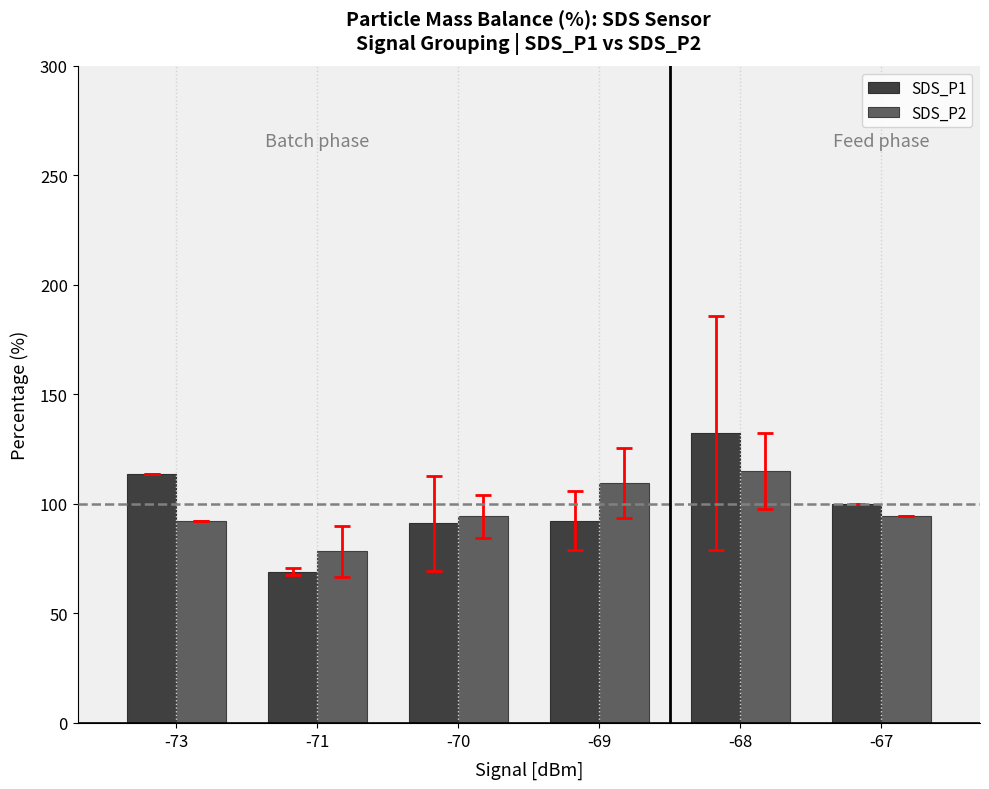

Rank the series at -73 from lowest to highest value.

SDS_P2, SDS_P1